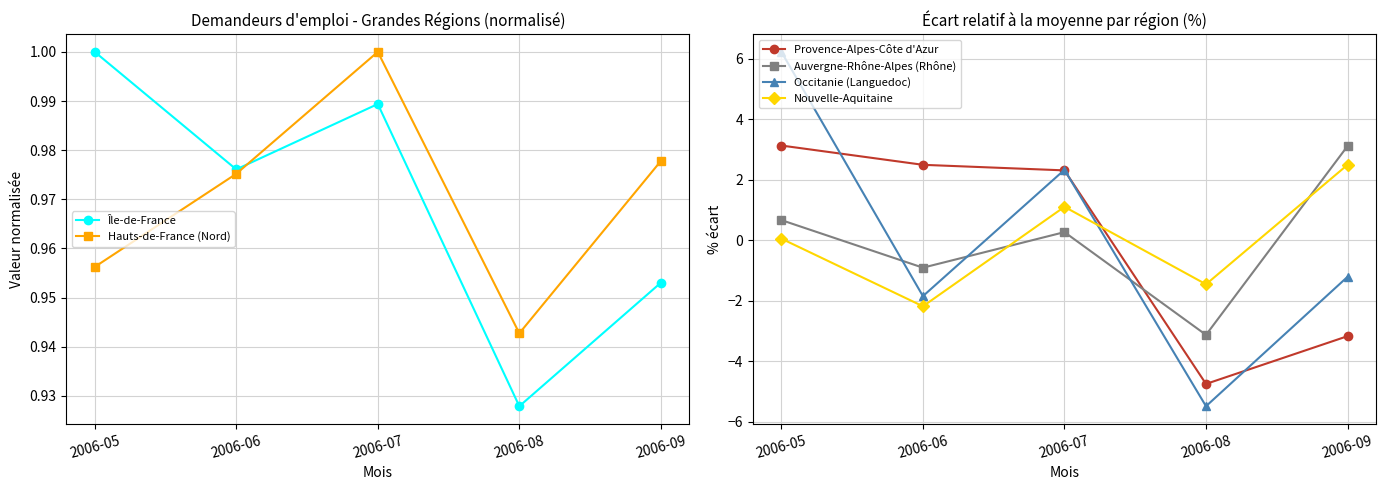

Which category has the highest value in the Occitanie (Languedoc) series?

2006-05